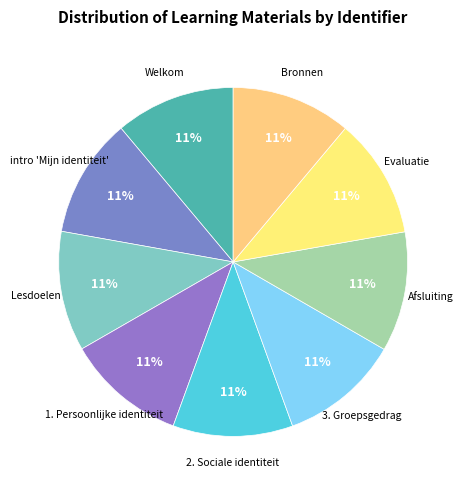

True or false: 1. Persoonlijke identiteit accounts for 1% of the total.

False